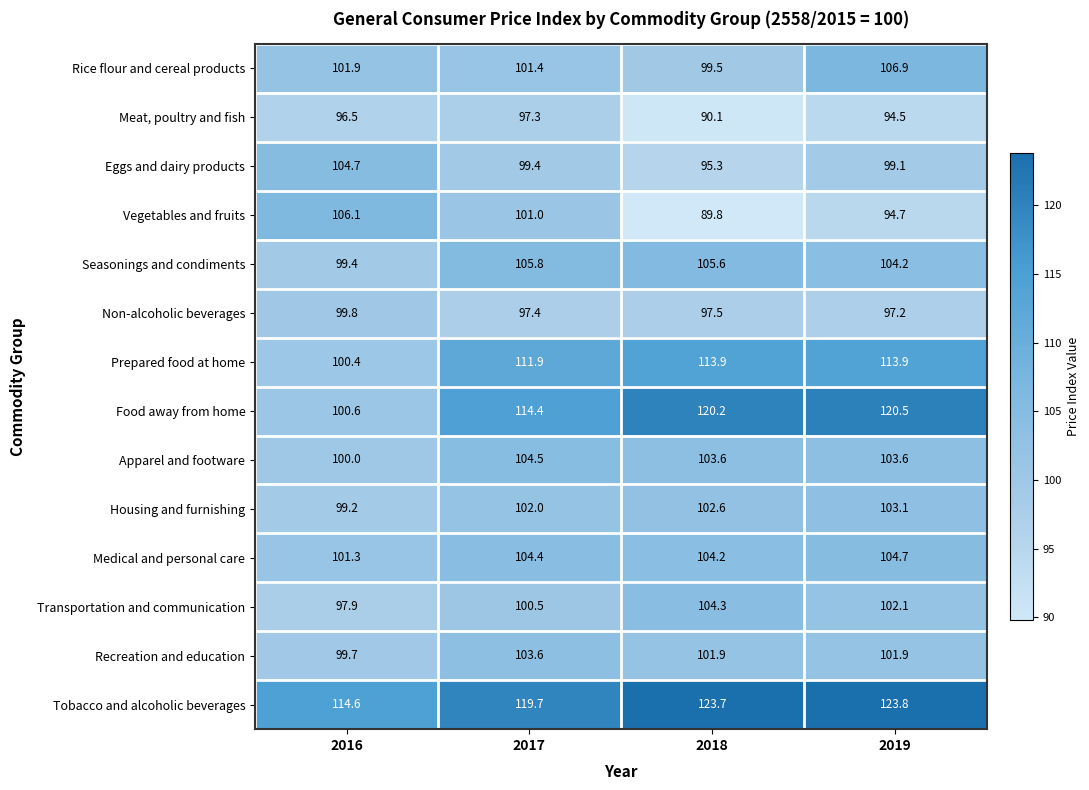

How many categories are shown in the chart?

4